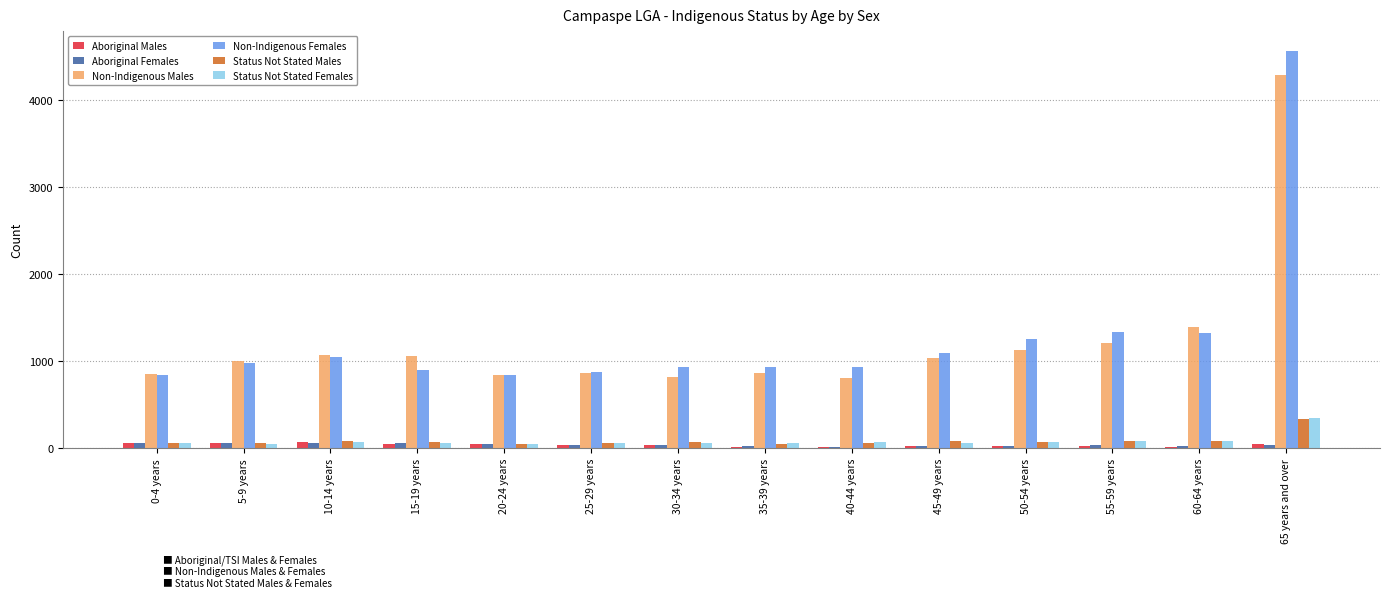

The Aboriginal Females series shows 67 at 5-9 years. True or false?

True